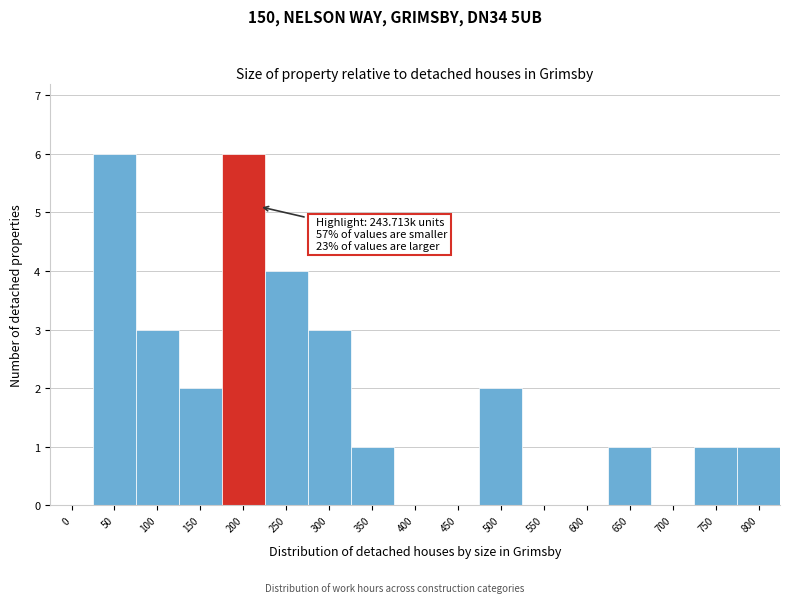

Reading left to right, list all the values displayed in this chart.

0=0	50=6	100=3	150=2	200=6	250=4	300=3	350=1	400=0	450=0	500=2	550=0	600=0	650=1	700=0	750=1	800=1